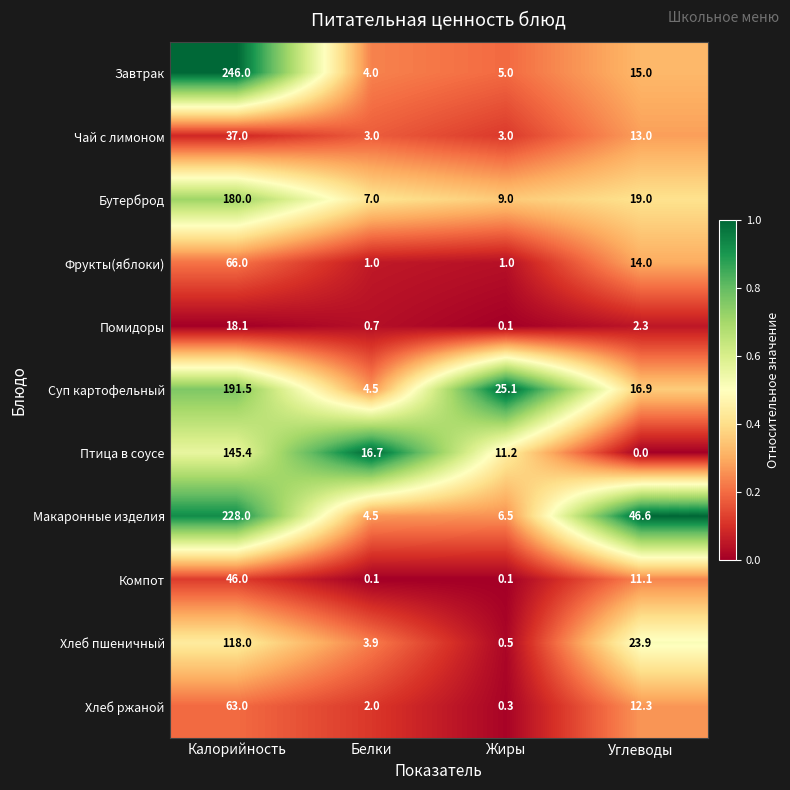

What value does the Чай с лимоном series have at Белки?

3.0